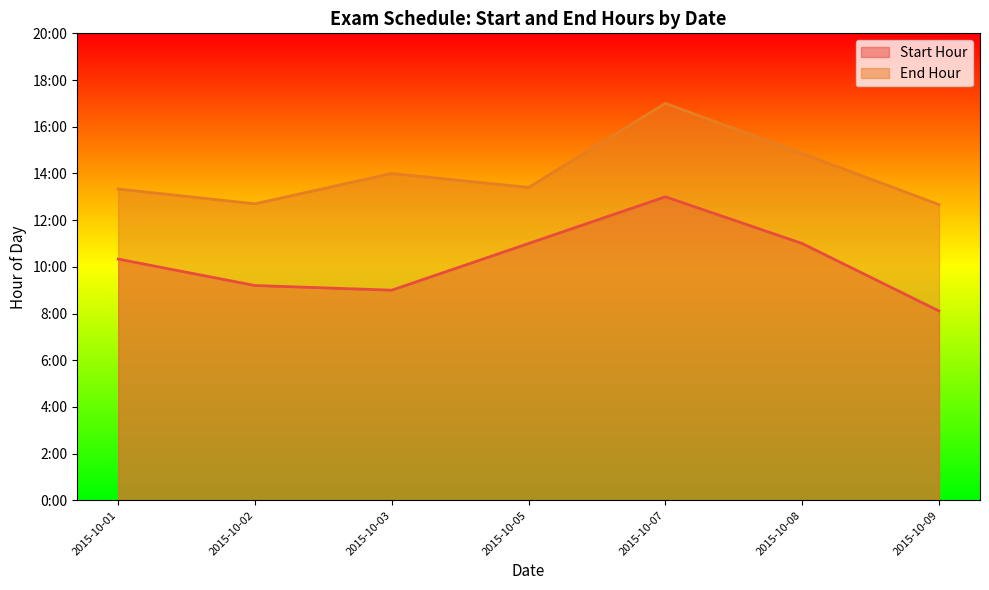

List the series in order of their overall mean, lowest first.

Start Hour, End Hour